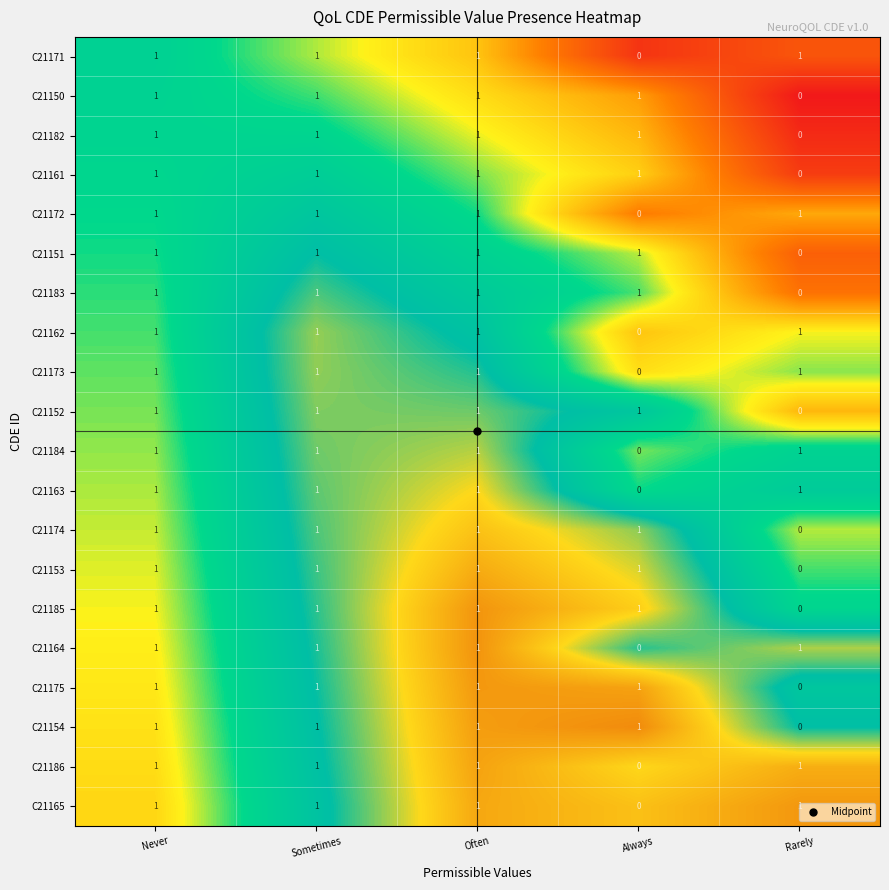

What is the maximum value shown in the chart?

1